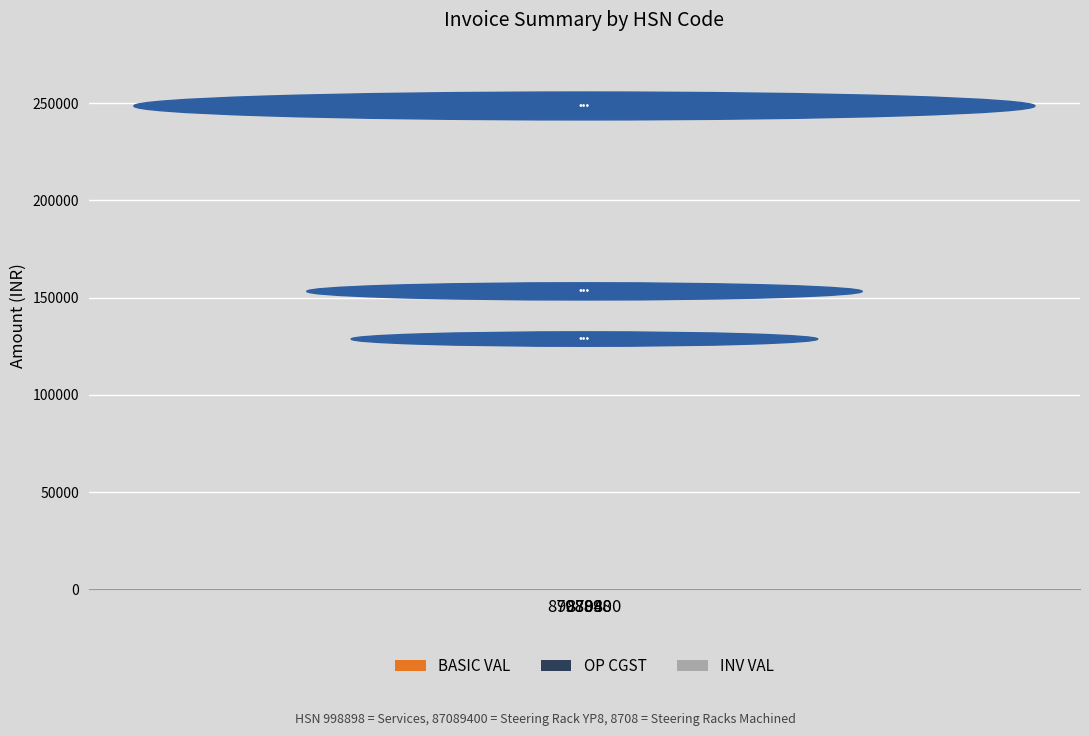

The INV VAL series shows 158377.0 at 87089400. True or false?

True